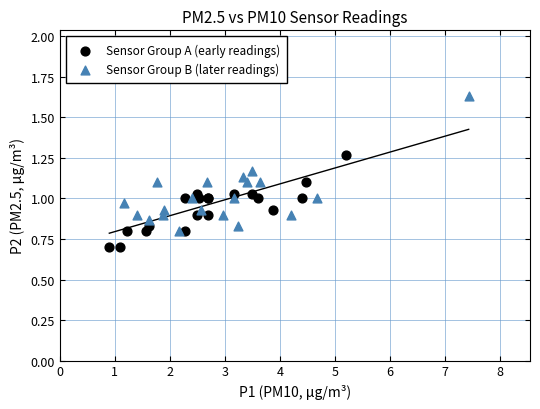

Which series reaches the minimum Y coordinate?

Sensor Group A (early readings)